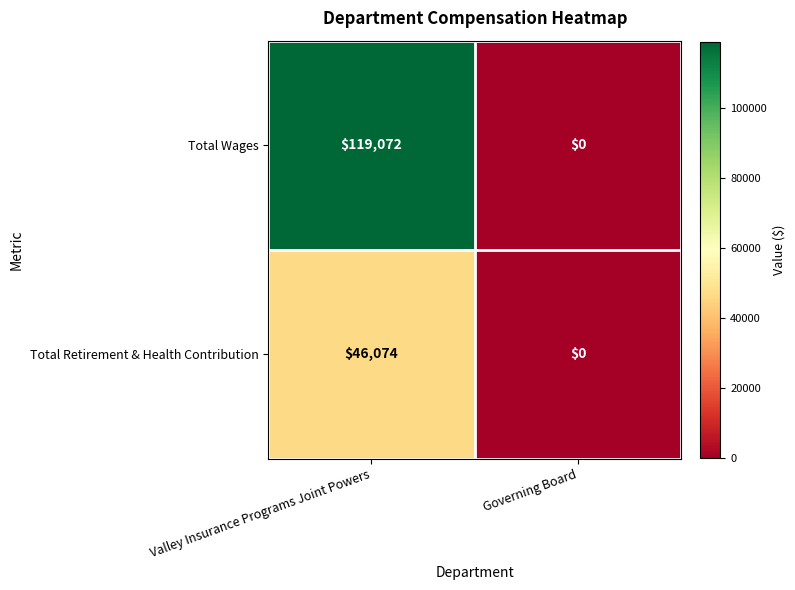

The Total Wages series shows 119072 at Valley Insurance Programs Joint Powers. True or false?

True